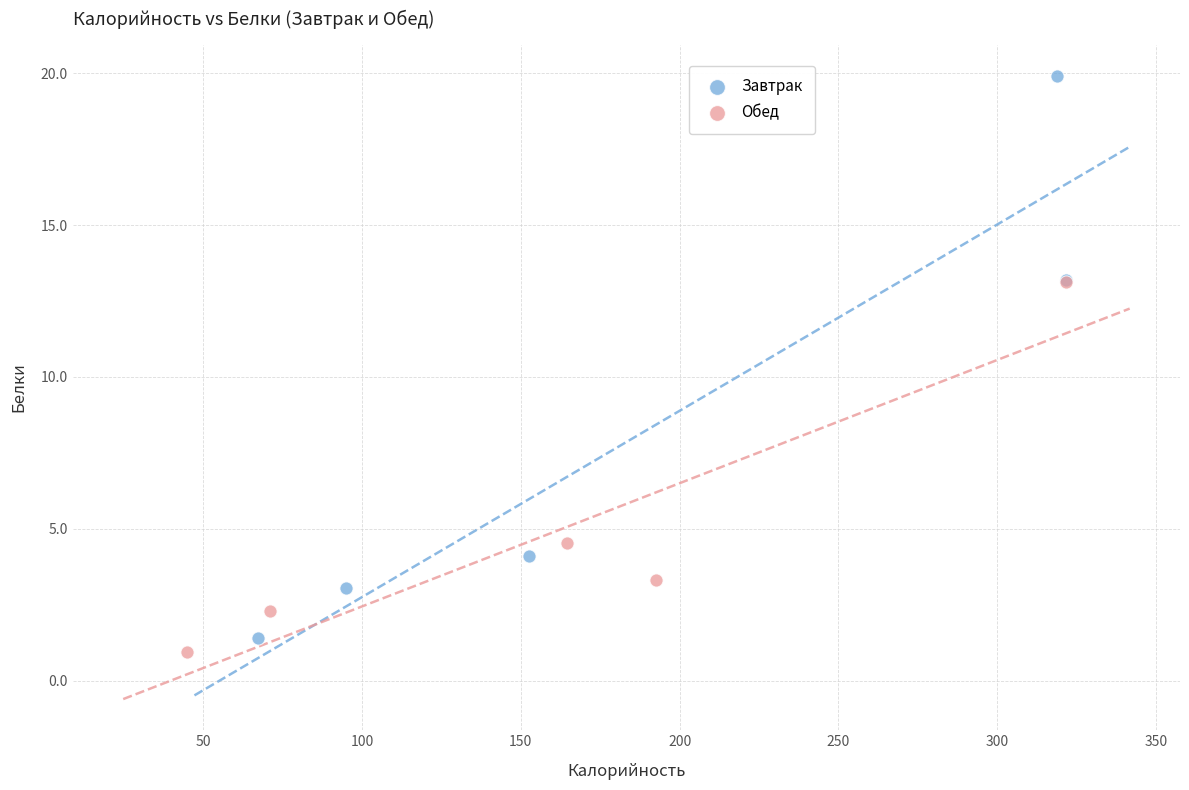

Which series contains the highest Y value?

Завтрак